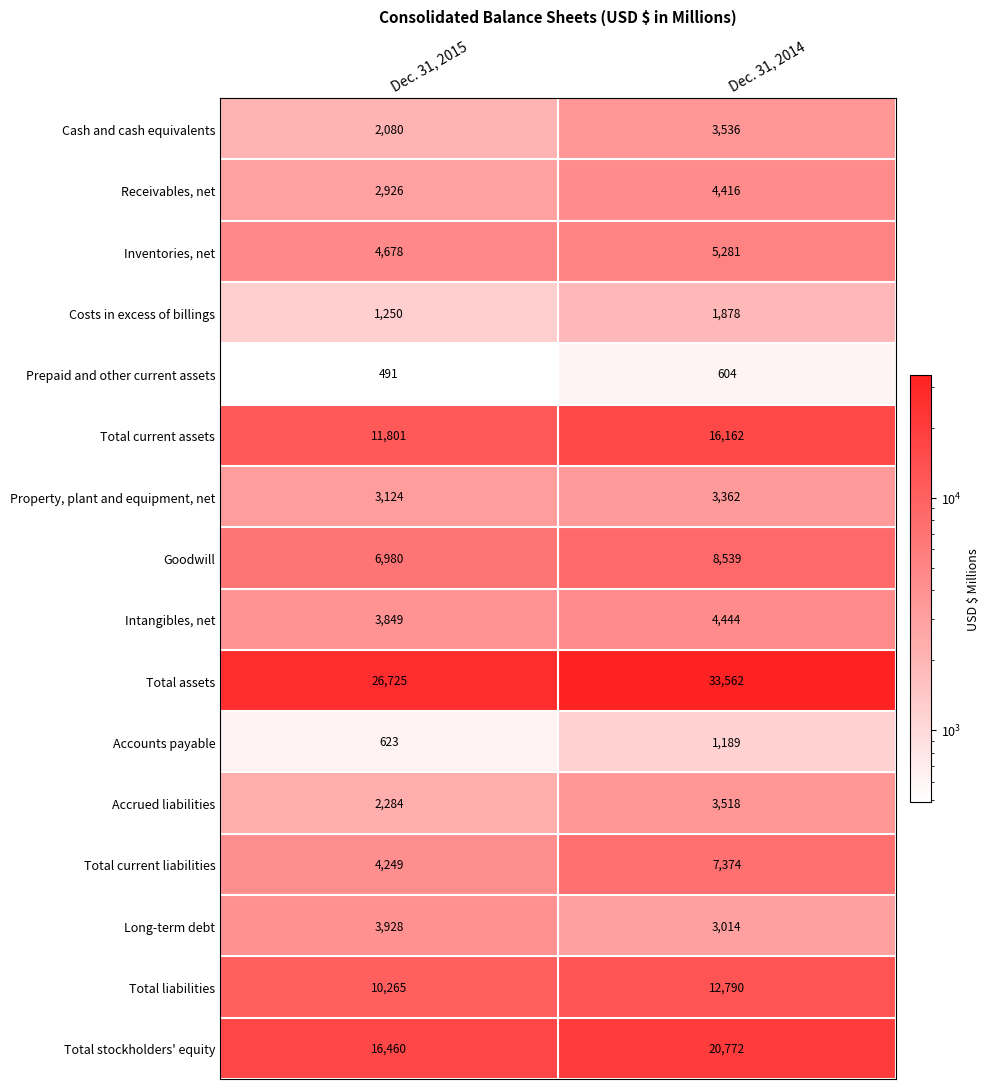

At which label is Costs in excess of billings closest to 1564?

Dec. 31, 2015